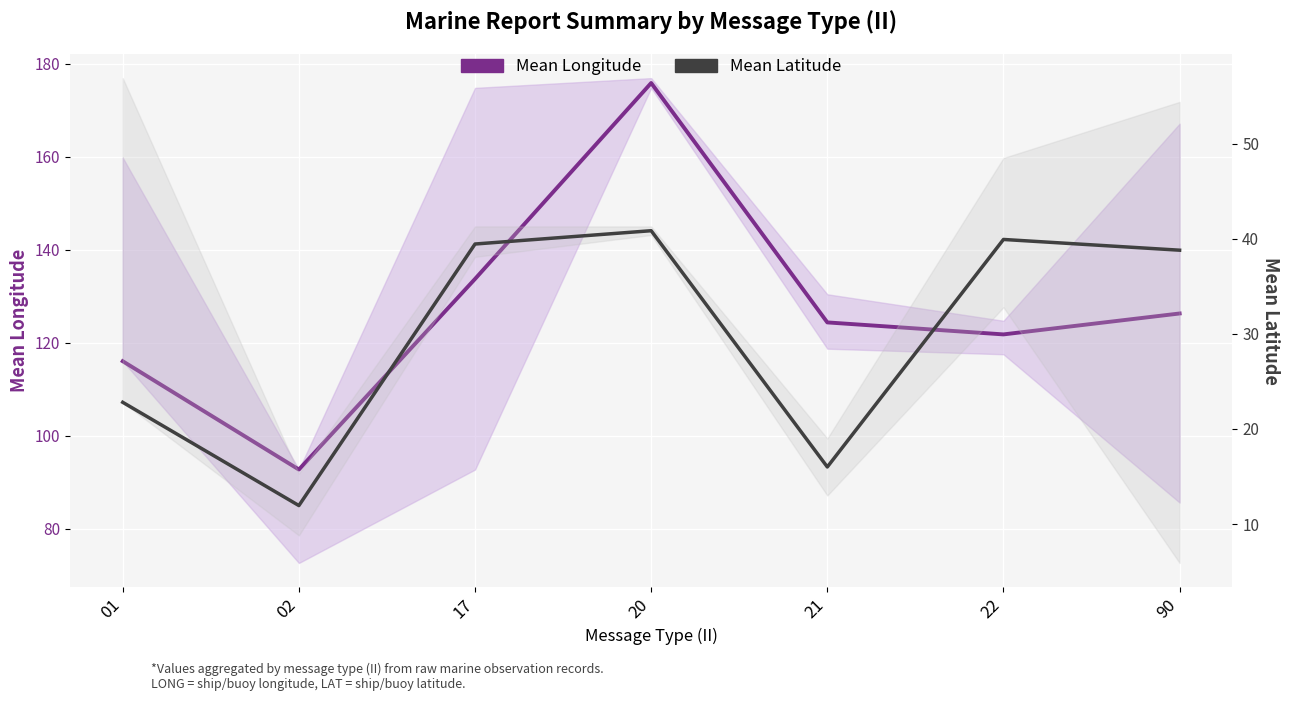

Reading left to right, transcribe all the data shown in this chart.

Mean Longitude: 01=116.0	02=92.7	17=133.7	20=175.8	21=124.3	22=121.8	90=126.3
Mean Latitude: 01=22.8	02=11.9	17=39.5	20=40.9	21=16.0	22=39.9	90=38.8